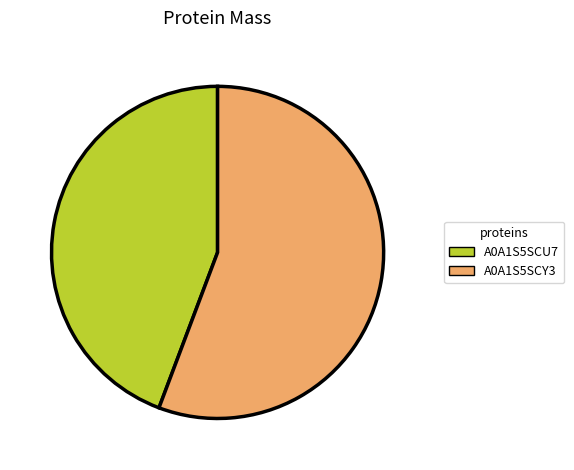

What is the ratio of the value at A0A1S5SCU7 to the value at A0A1S5SCY3?

0.8